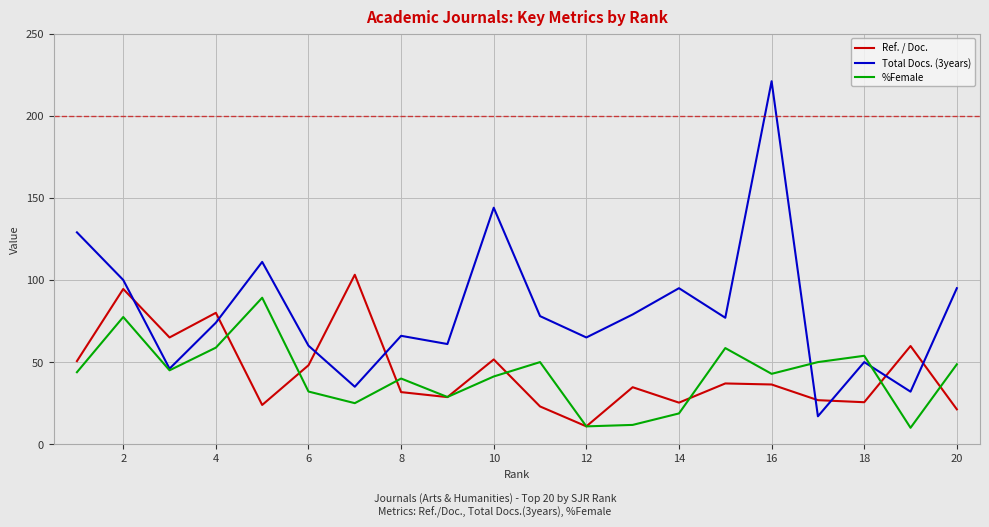

Rank the series by their maximum value, from highest to lowest.

Total Docs. (3years), Ref. / Doc., %Female